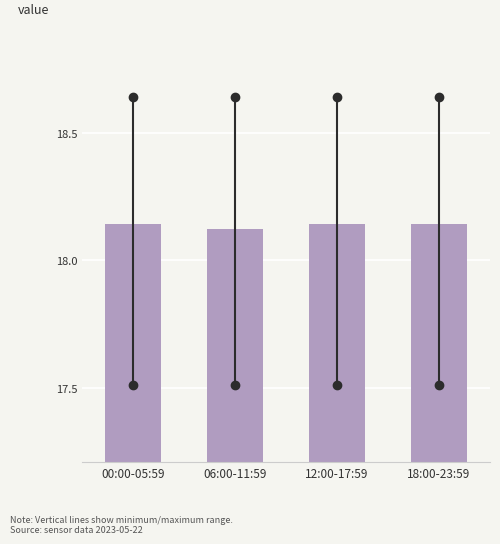

How many values are between 18 and 19?

4